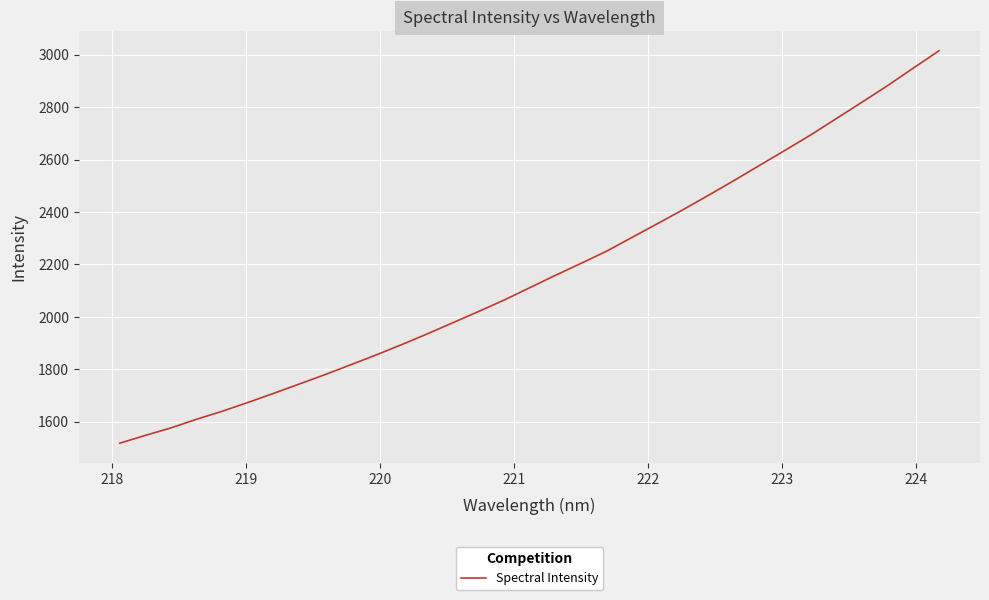

What is the maximum value shown in the chart?

3015.0